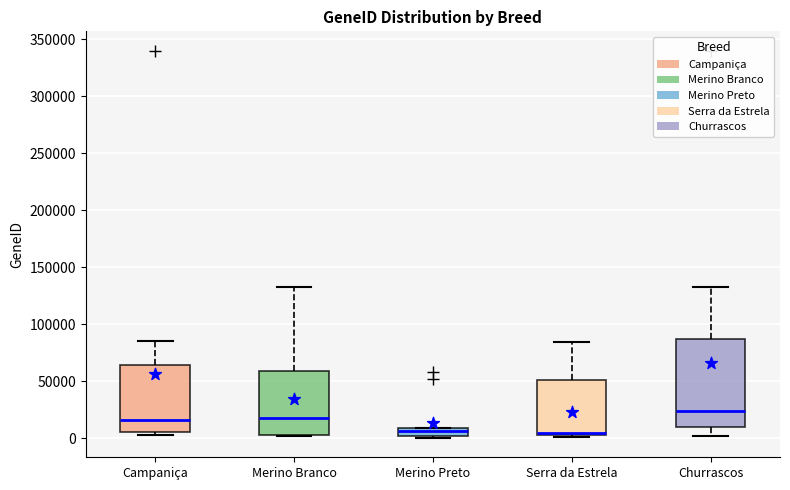

Which box has the highest median line?

Churrascos